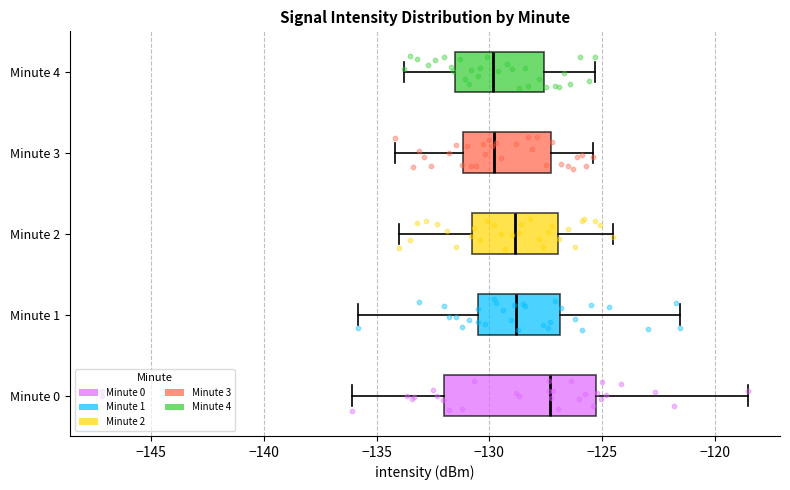

Reading bottom to top, transcribe this box plot: for each box, give where its median line is, the range the box spans, and where its two whiskers end, as read against the x-axis. The values are not printed on the chart, so give them approximately, as read against the axis.

Minute 0: median -127.5, box -132.0 to -125.5, whiskers -136.0 to -118.5
Minute 1: median -129.0, box -130.5 to -127.0, whiskers -136.0 to -121.5
Minute 2: median -129.0, box -131.0 to -127.0, whiskers -134.0 to -124.5
Minute 3: median -130.0, box -131.0 to -127.5, whiskers -134.0 to -125.5
Minute 4: median -130.0, box -131.5 to -127.5, whiskers -134.0 to -125.5